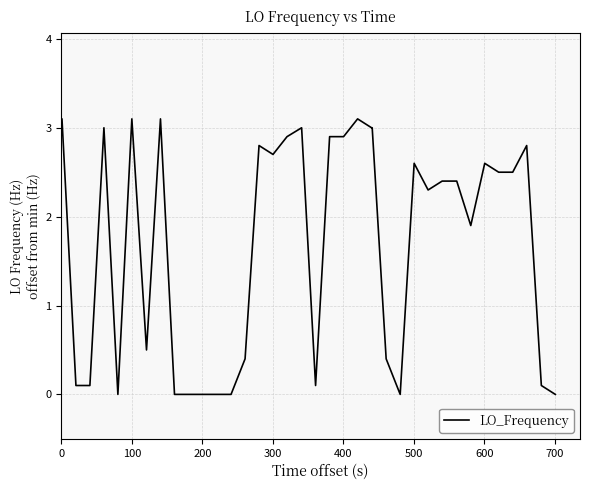

What is the greatest value displayed?

3.1